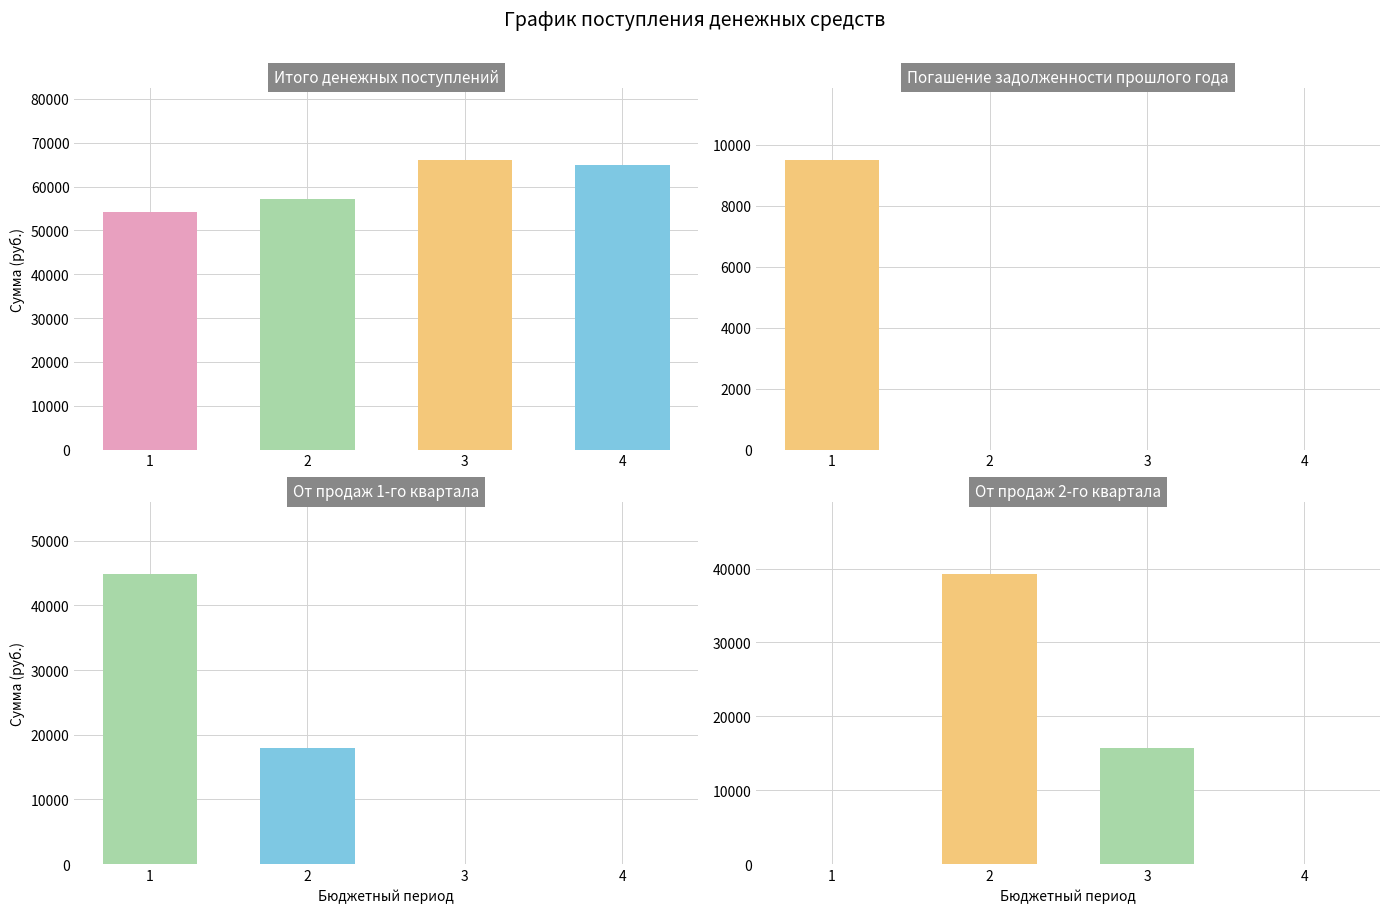

Reading left to right, transcribe all the data shown in this chart.

Квартал 1: 1=54300	2=57120	3=66080	4=64960
Погашение: 1=9500	2=0	3=0	4=0
От продаж 1 кв: 1=44800	2=17920	3=0	4=0
От продаж 2 кв: 1=0	2=39200	3=15680	4=0